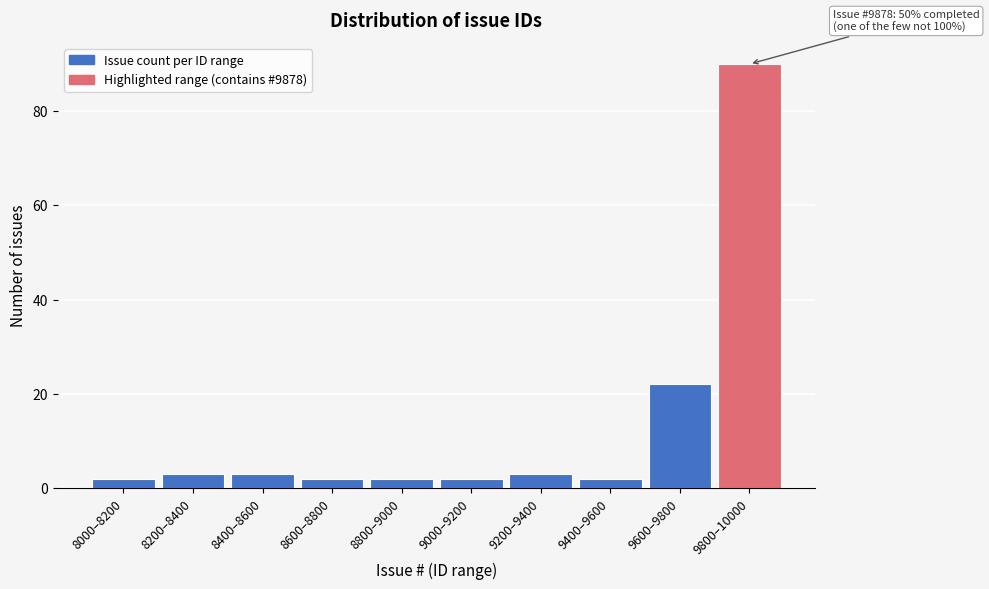

Reading left to right, list all the values displayed in this chart.

2	3	3	2	2	2	3	2	22	90